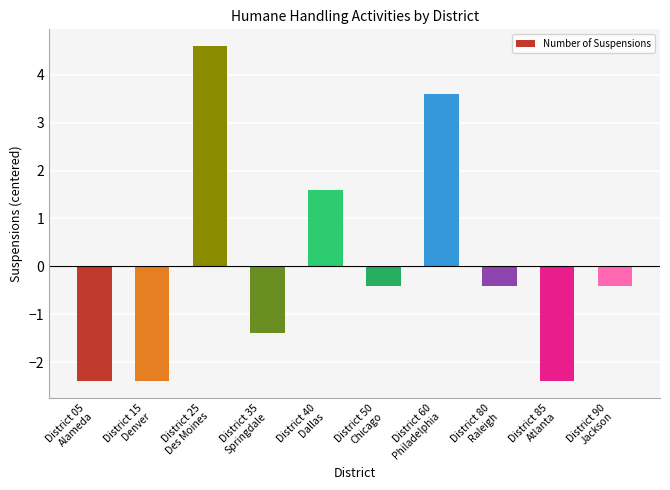

At which label is the value closest to 1?

District 40
Dallas